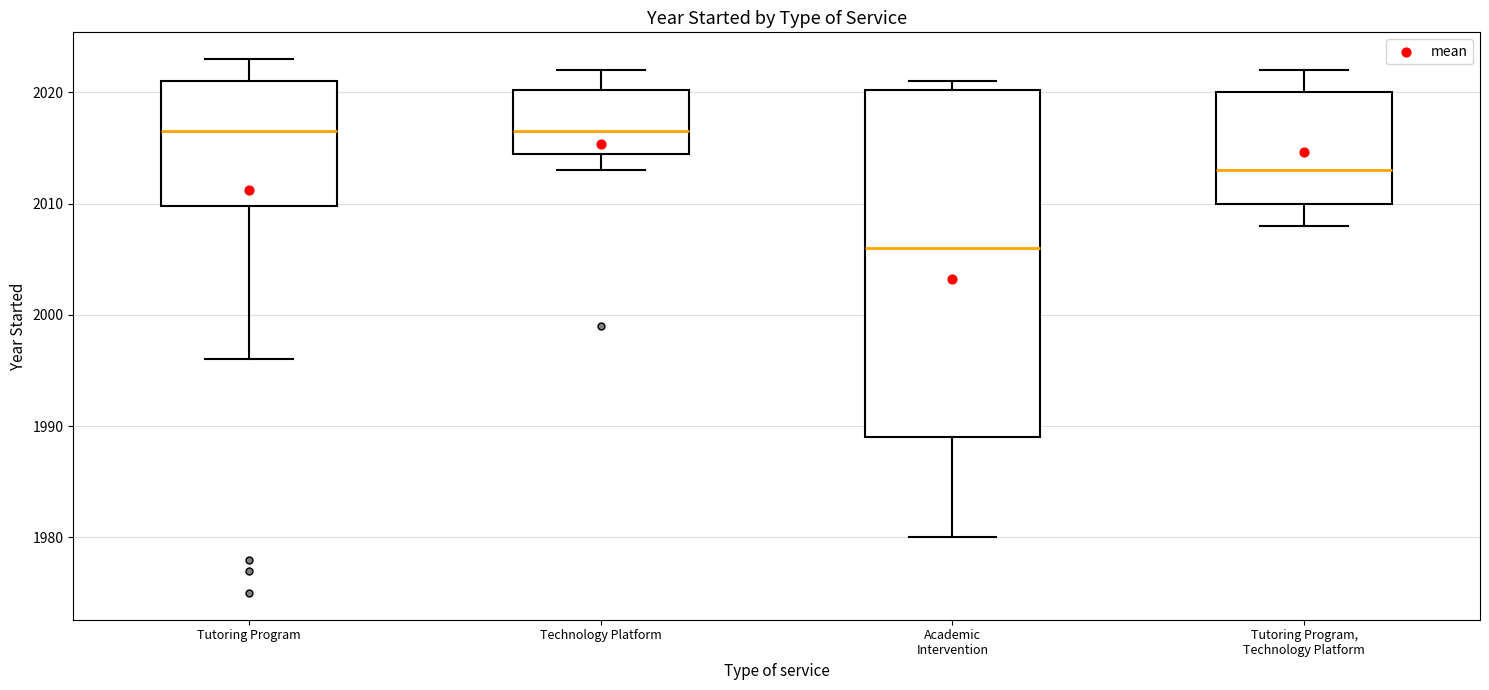

Where does the lower whisker of the box for Tutoring Program, Technology Platform end on the y-axis? The values are not printed on the chart, so give them approximately, as read against the axis.

2008